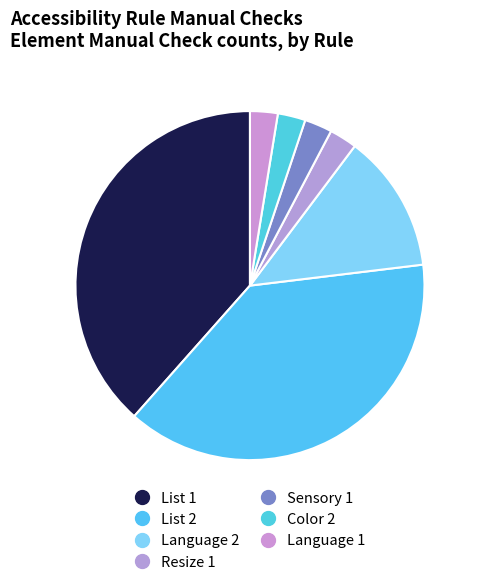

The Language 1 slice represents 14% of the pie. True or false?

False